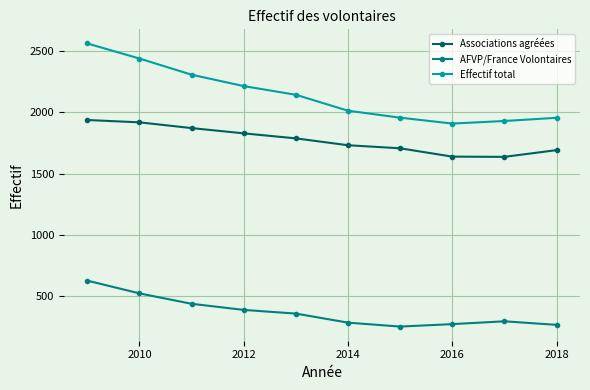

Which series has the widest spread of values?

Effectif total